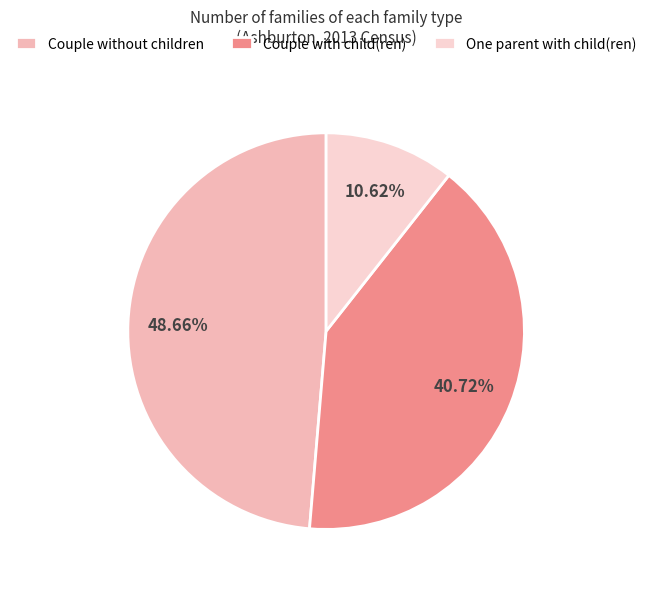

Which category has the smallest portion of the pie?

One parent with child(ren)